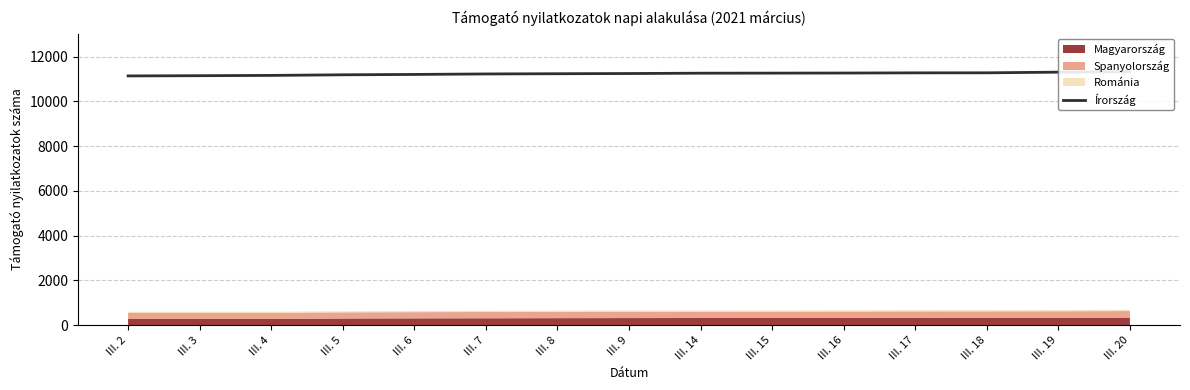

What is the value of the 3rd point from the left?

11165